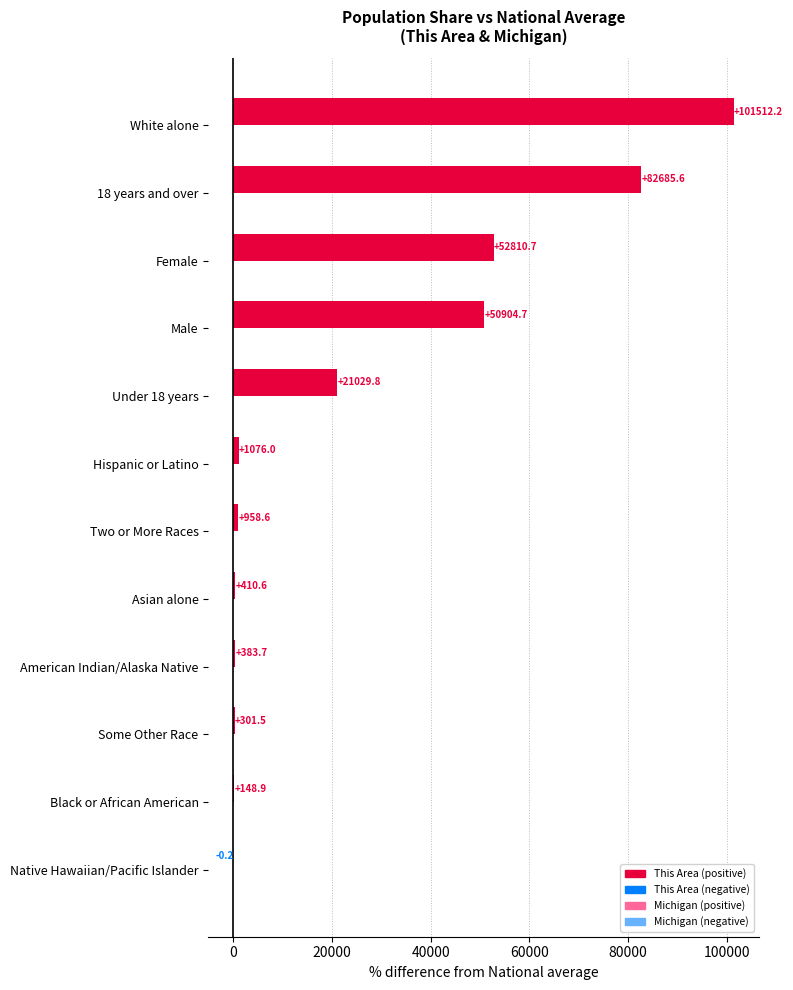

At which category is the sum across all series the highest?

White alone